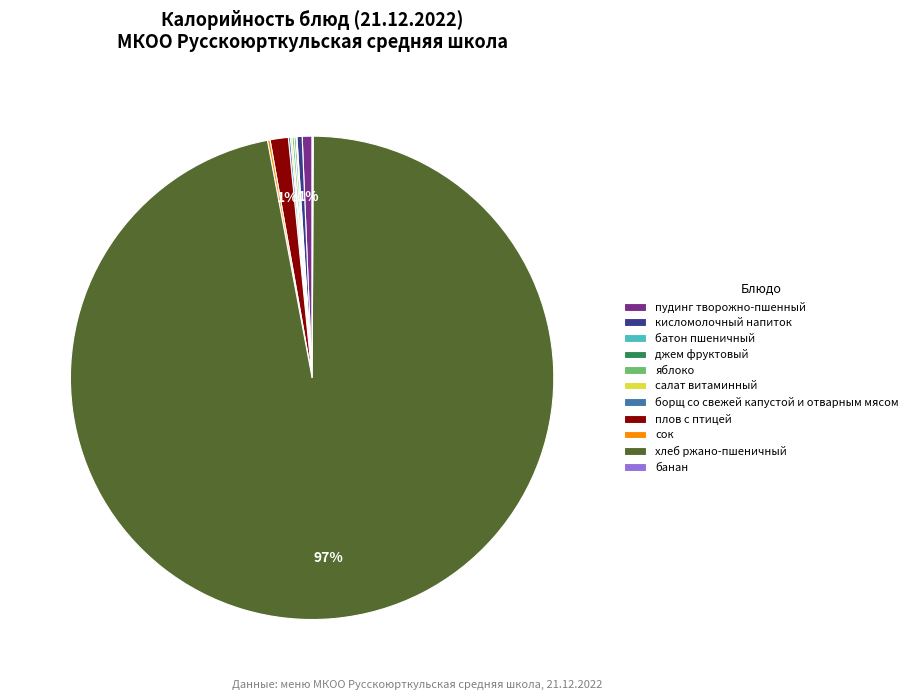

Is it true that пудинг творожно-пшенный is 10% of the pie?

False